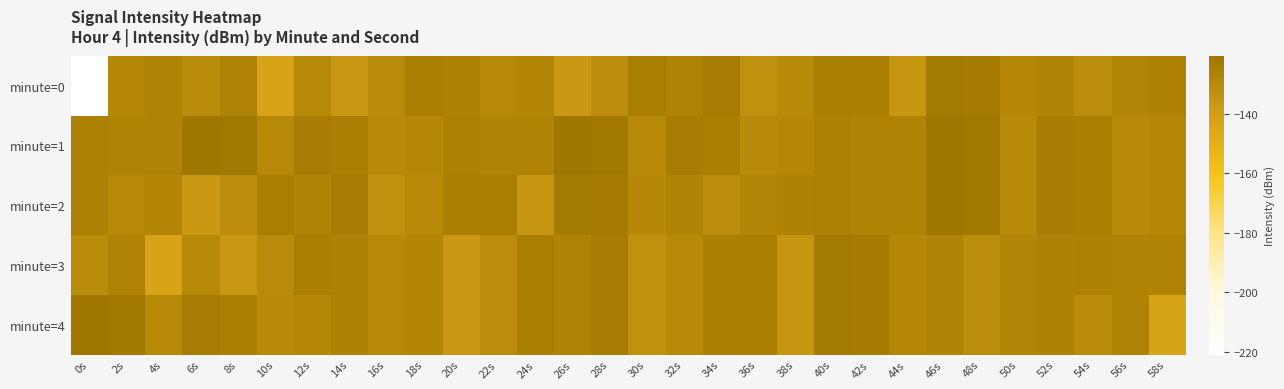

How many categories are shown in the chart?

30